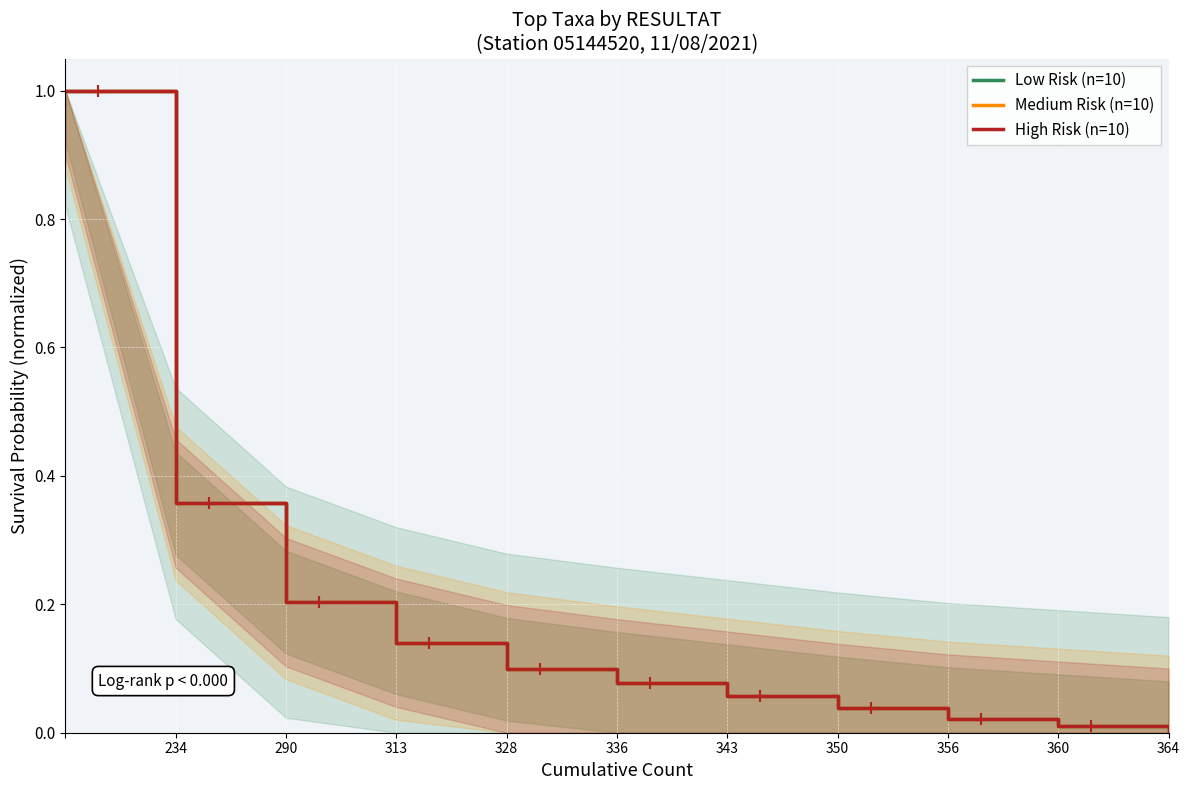

How many values in High Risk (n=10) are above zero?

10